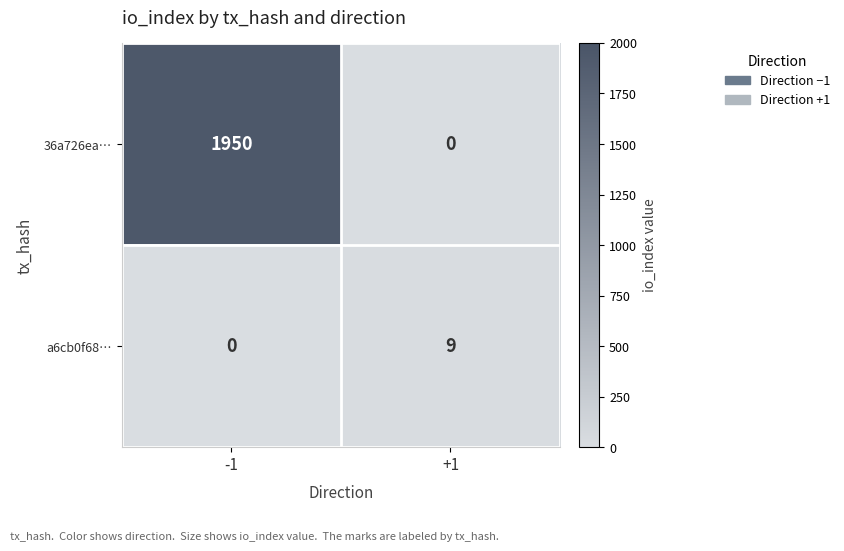

Which series changed the most between -1 and +1?

36a726ea…